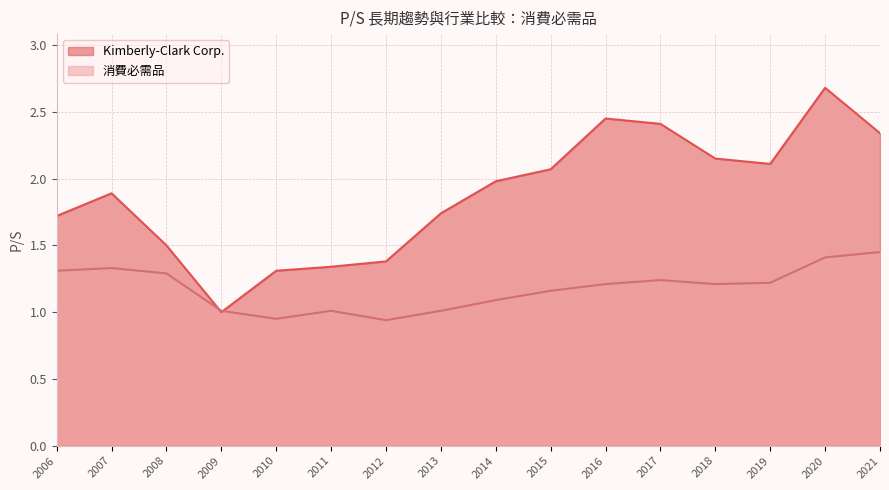

What is the difference between the maximum and minimum values in the 消費必需品 series?

0.5